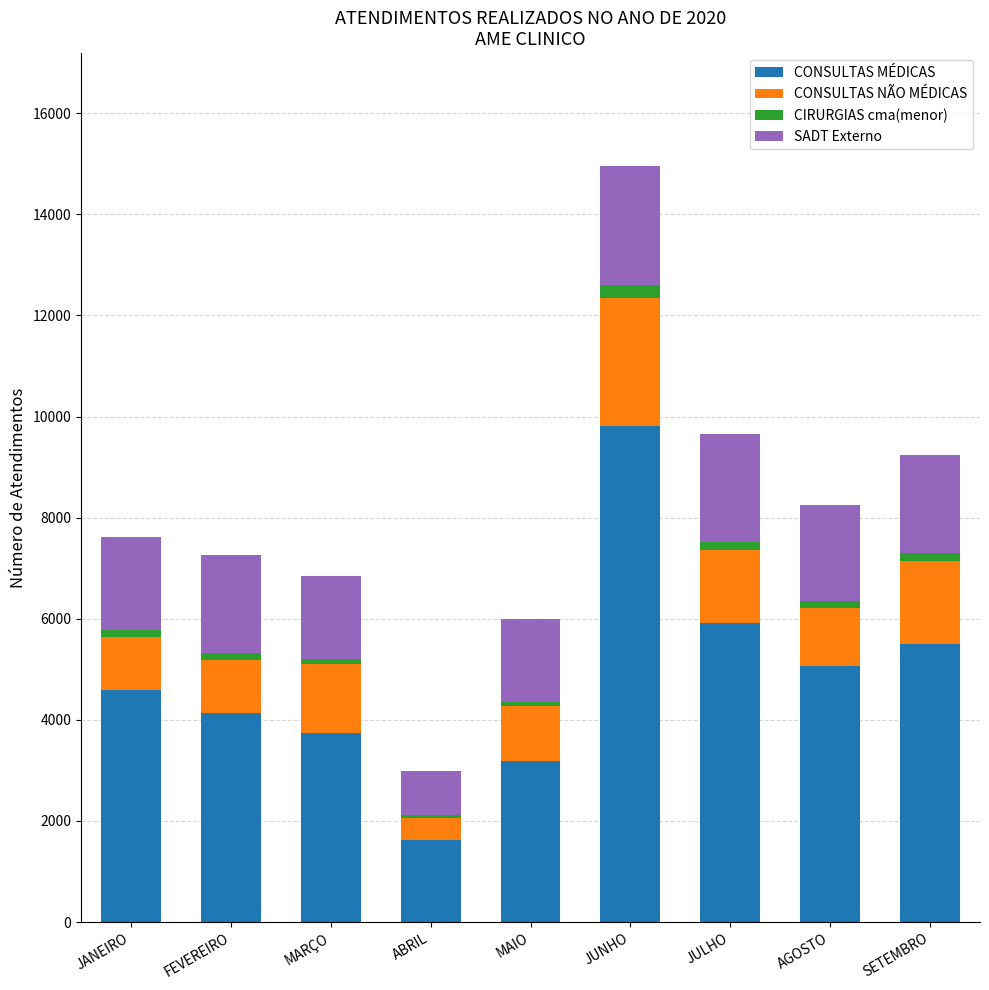

What is the difference between the CONSULTAS MÉDICAS values at JUNHO and JULHO?

3902